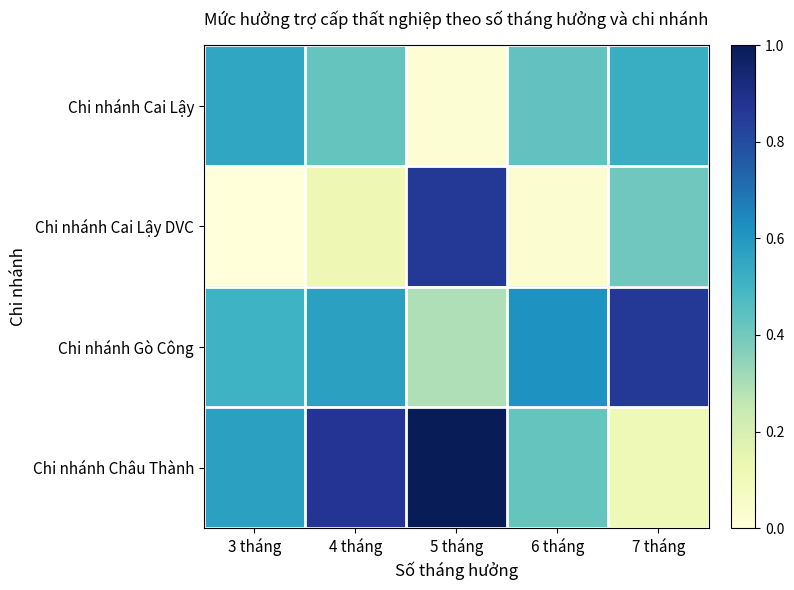

Which has a higher value, 3 tháng or 6 tháng?

3 tháng